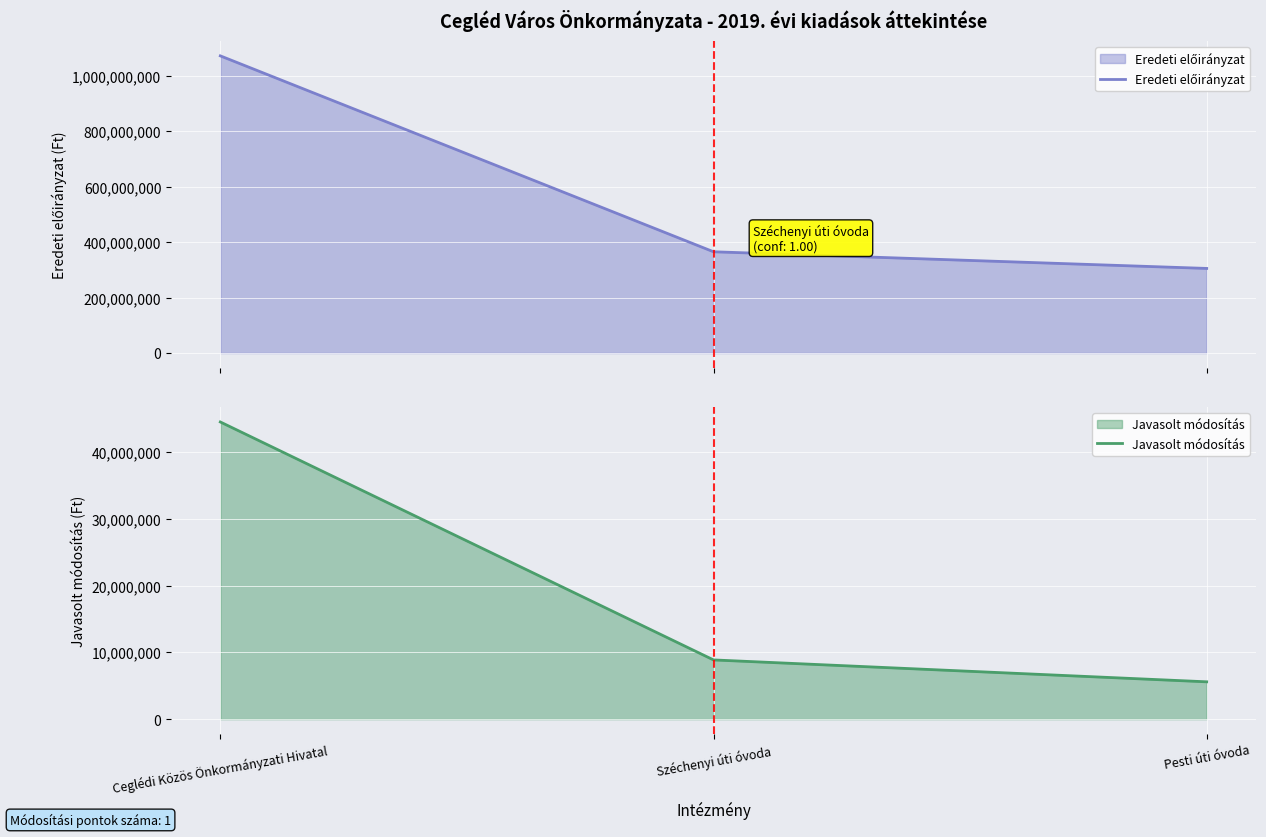

How many categories are shown in the chart?

3